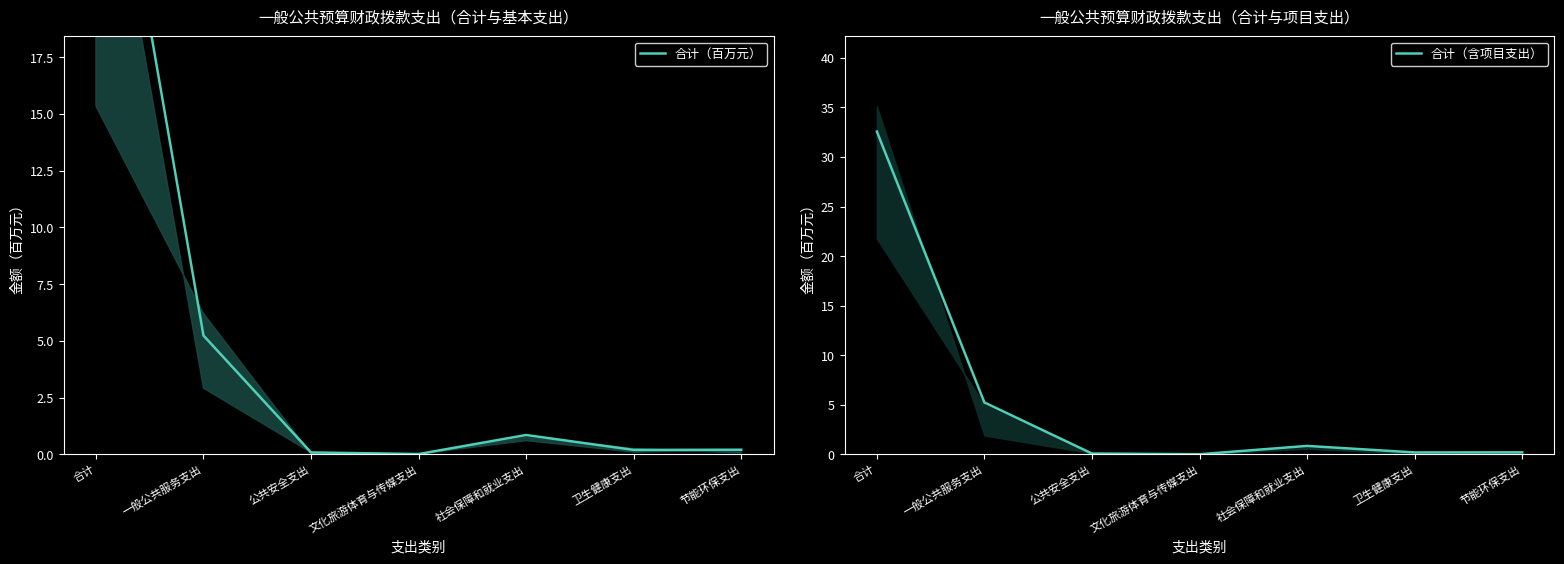

Is it true that 合计（含项目支出） equals 0.3 at 卫生健康支出?

False